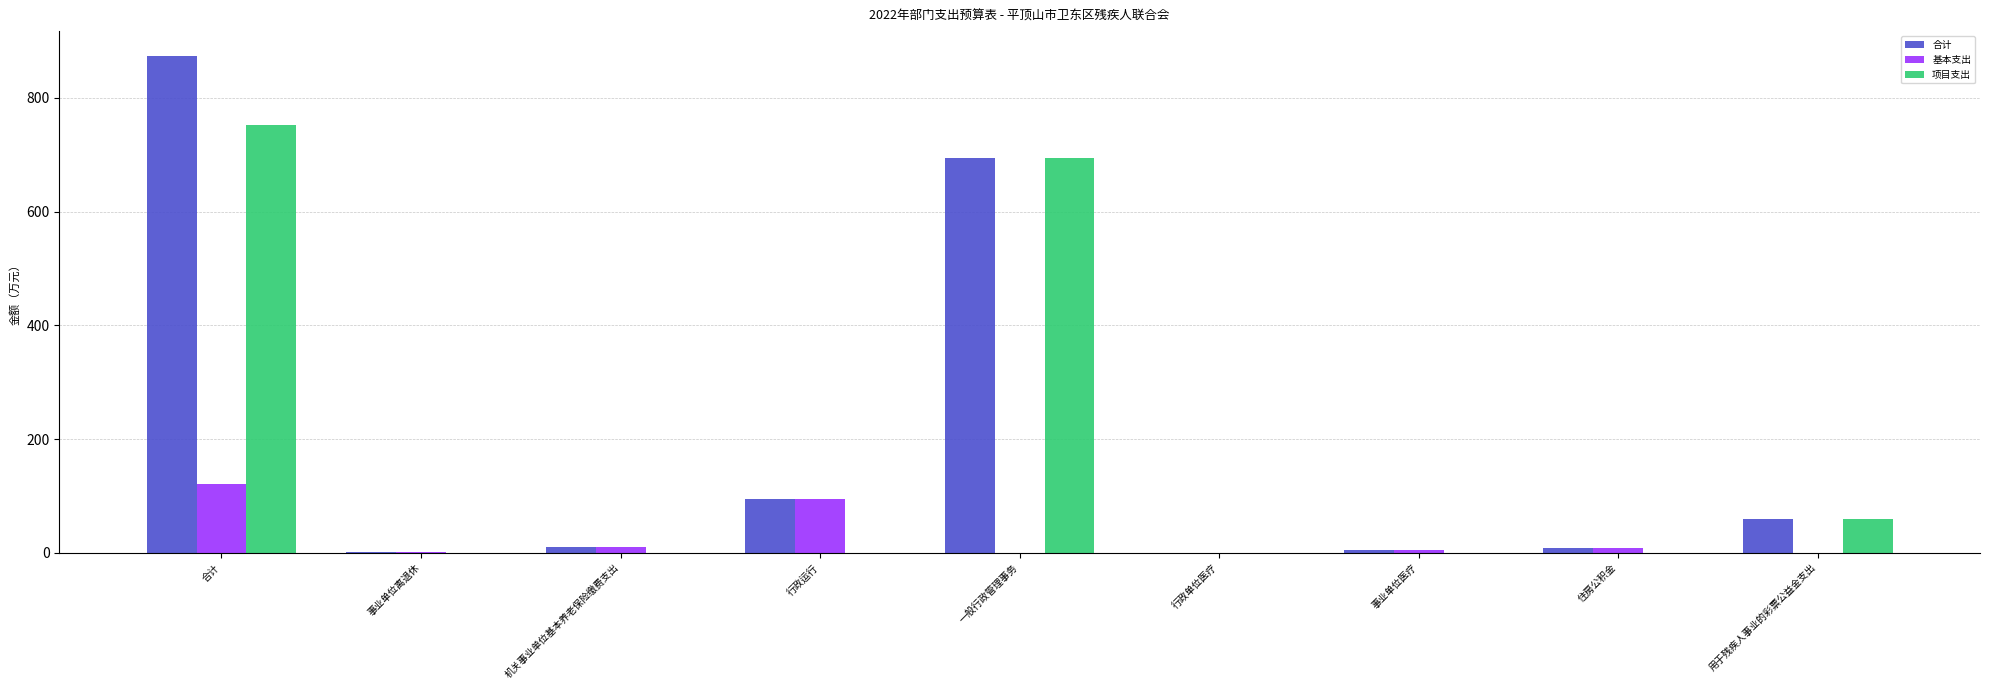

What is the highest value of the 合计 series?

873.9